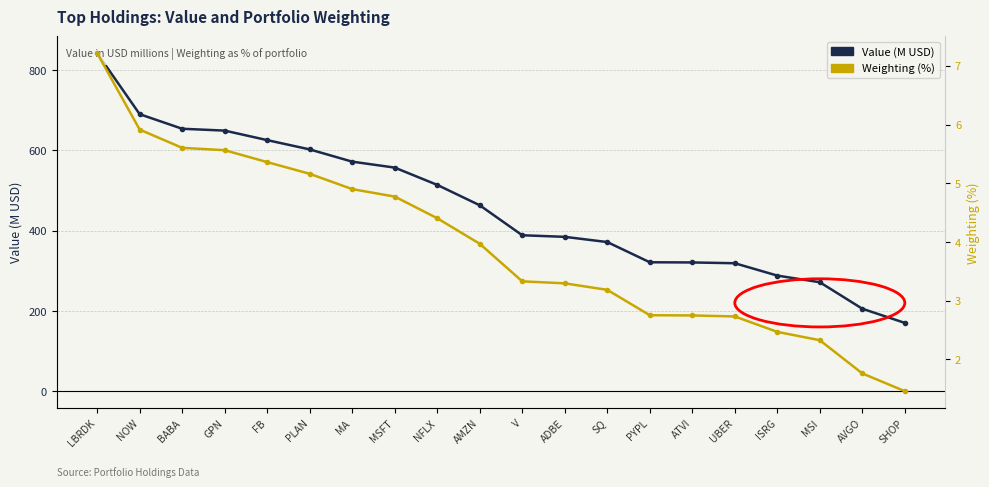

What are all the series names shown in the legend?

Value (M USD), Weighting (%)